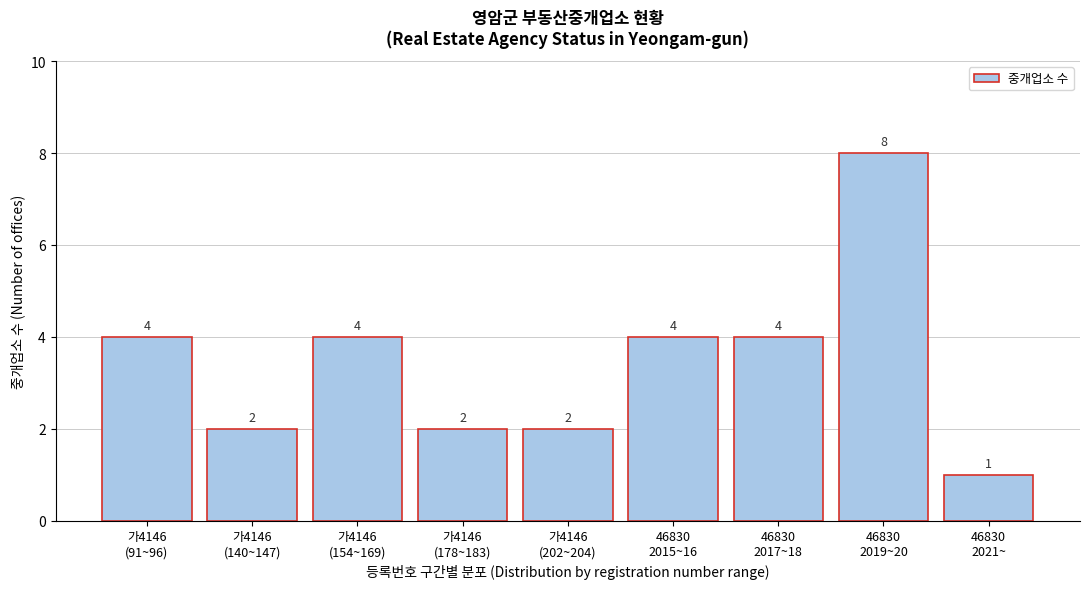

Reading left to right, what are all the values shown in this chart?

4	2	4	2	2	4	4	8	1